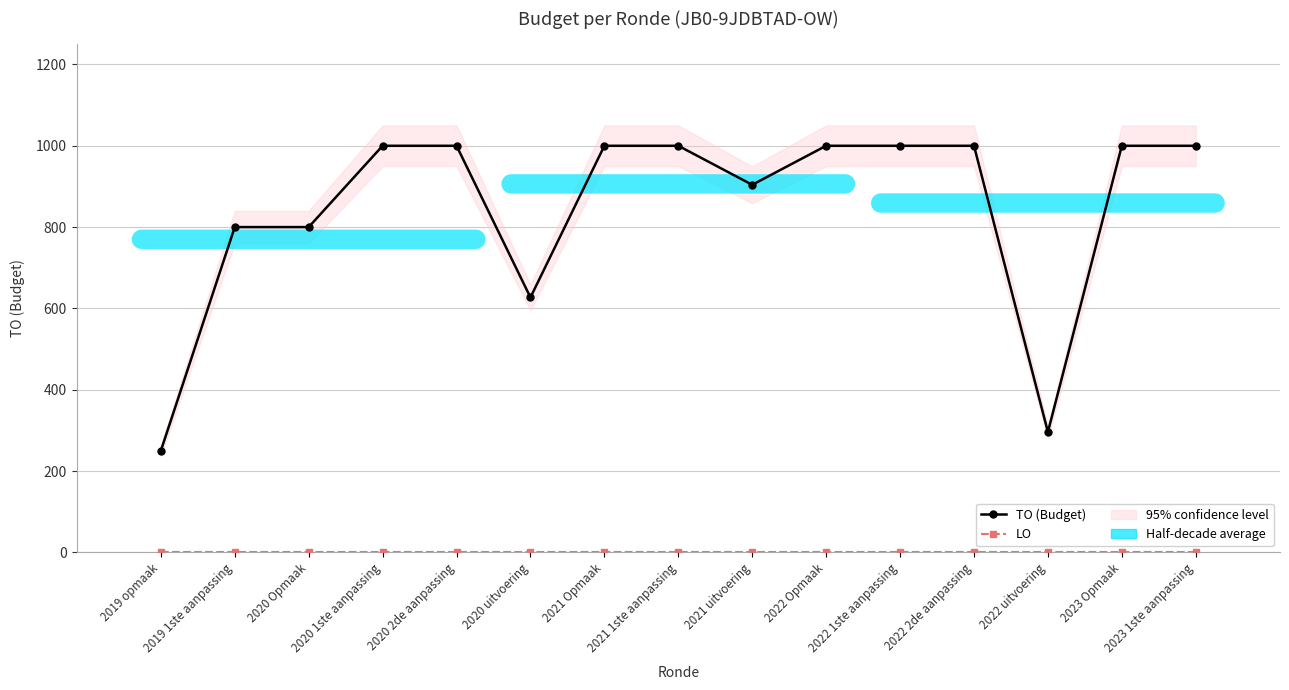

Rank the series by their maximum value, from highest to lowest.

TO (Budget), LO